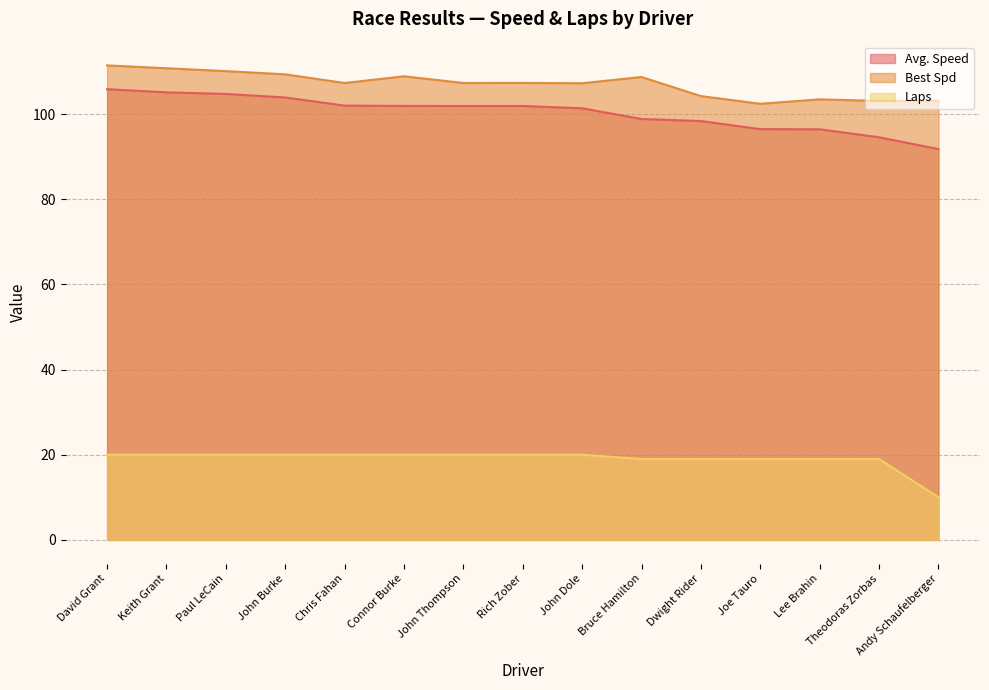

True or false: Best Spd and Avg. Speed cross at least once.

False